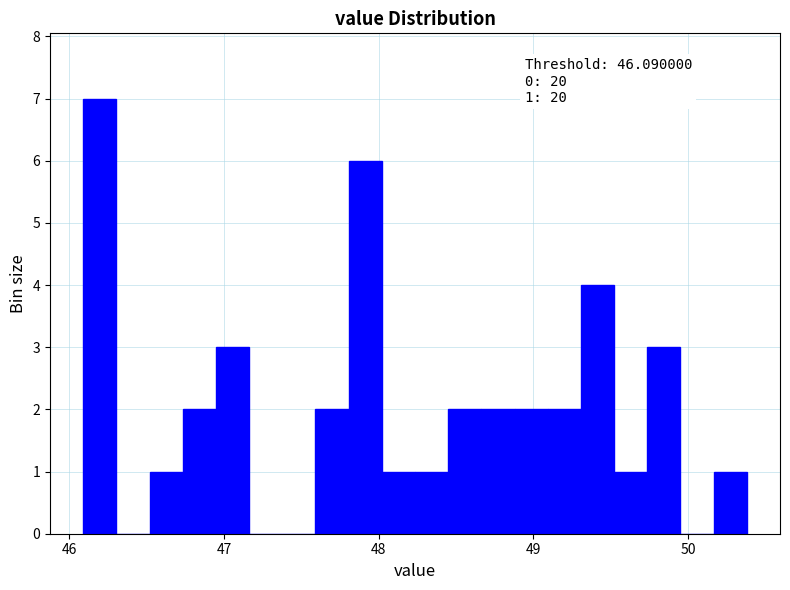

Around what value on the x-axis is the tallest bar? Give the approximate position of its centre, as read against the axis.

46.2